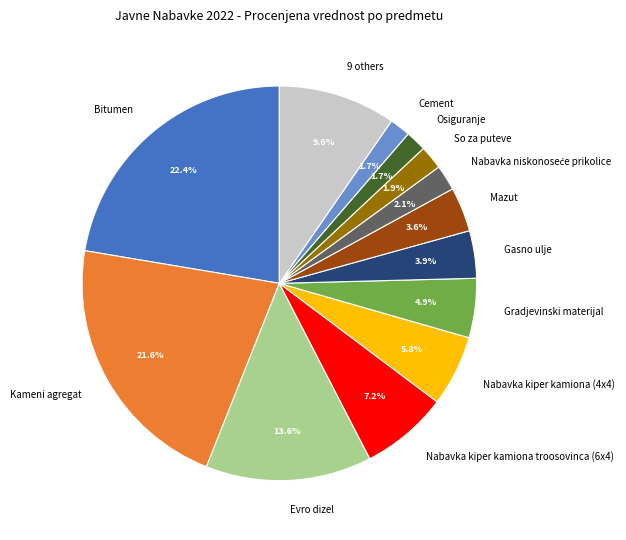

Count the number of slices in the pie.

13